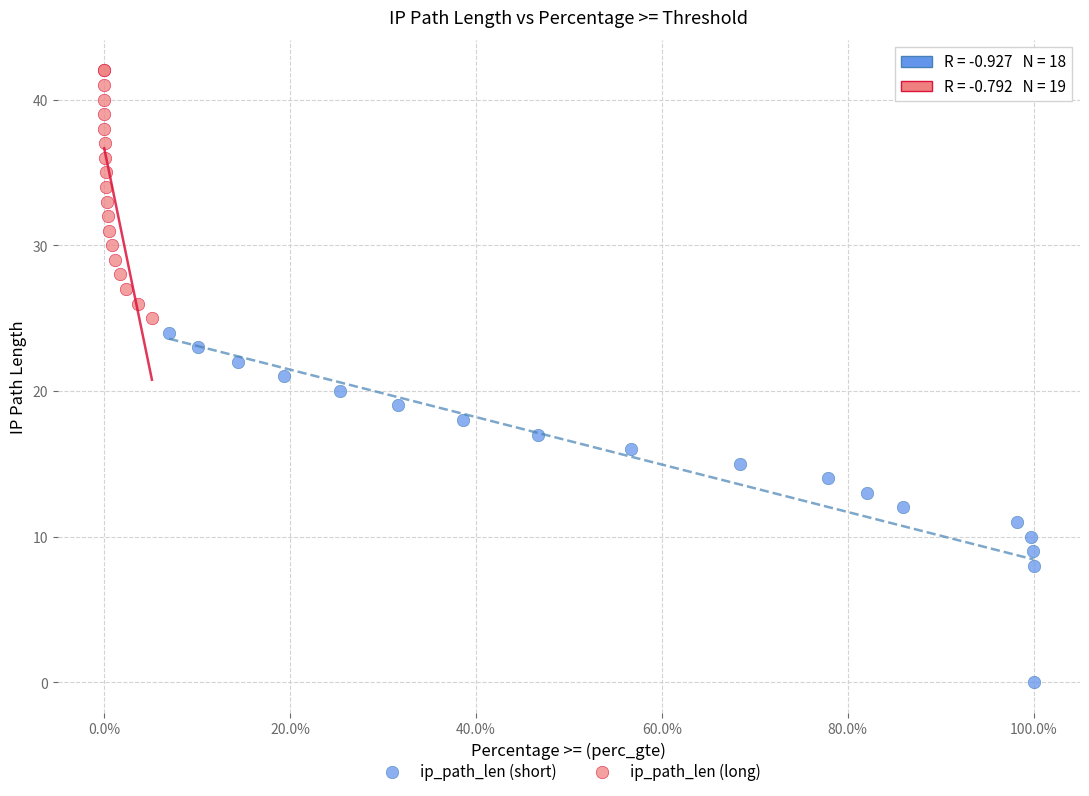

What are all the series names shown in the legend?

ip_path_len (short), ip_path_len (long)